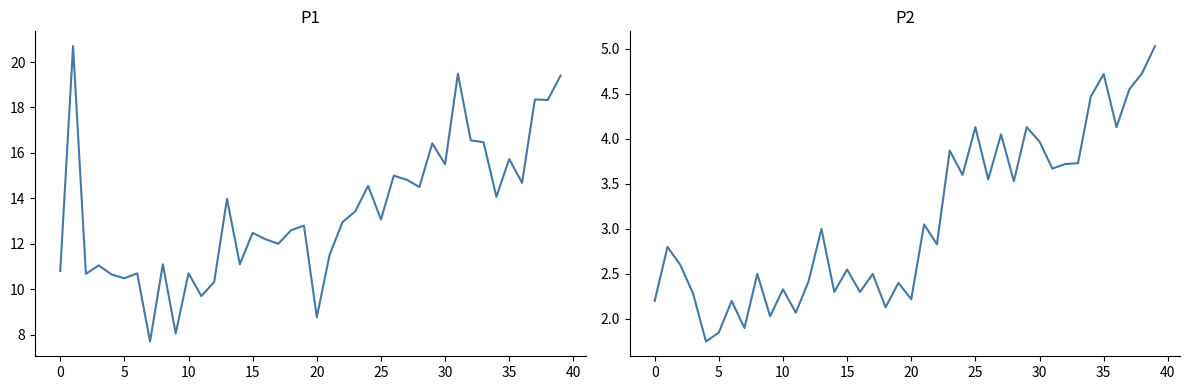

What is the difference between the P1 values at 18 and 38?

5.7